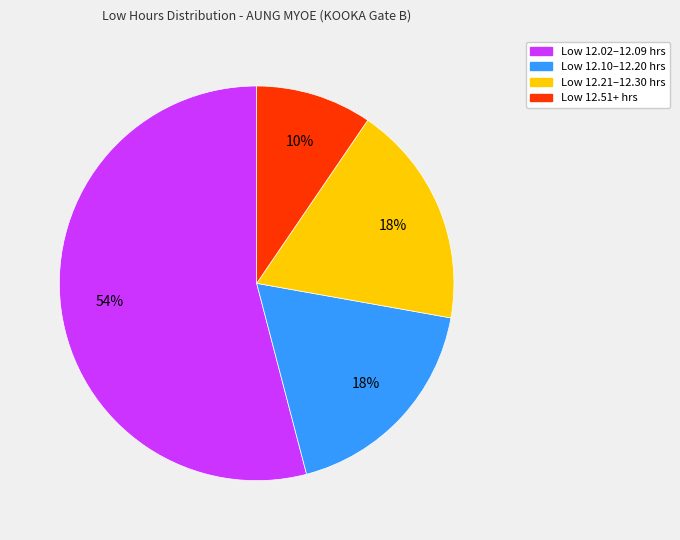

To the nearest percent, what is the average slice percentage?

25%